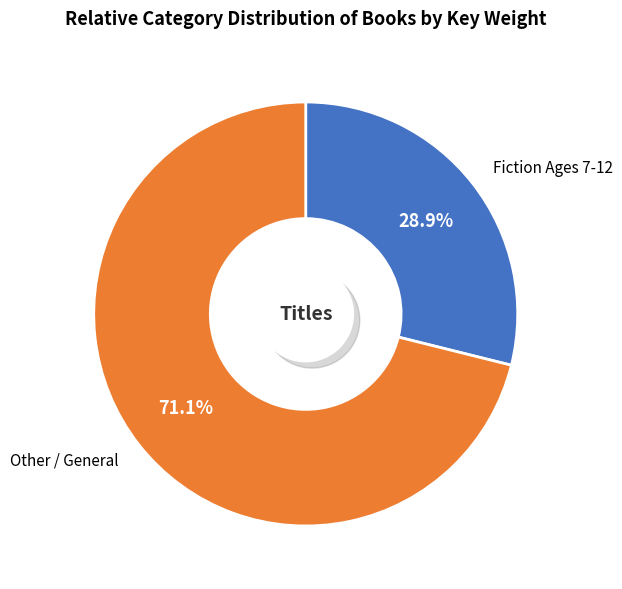

Is it true that Freedom Train is 1% of the pie?

False